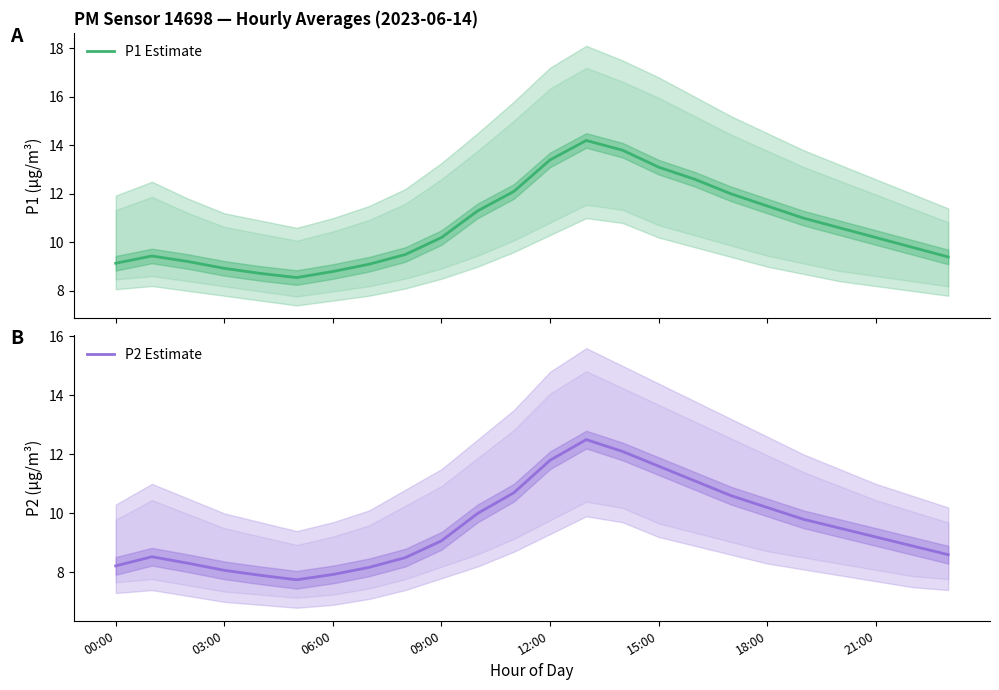

List the series in order of their overall mean, highest first.

P1 Estimate, P2 Estimate